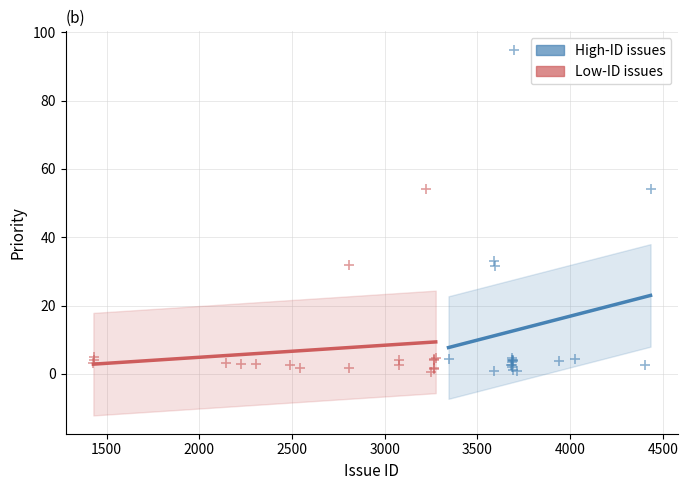

What are all the series names shown in the legend?

High-ID issues, Low-ID issues